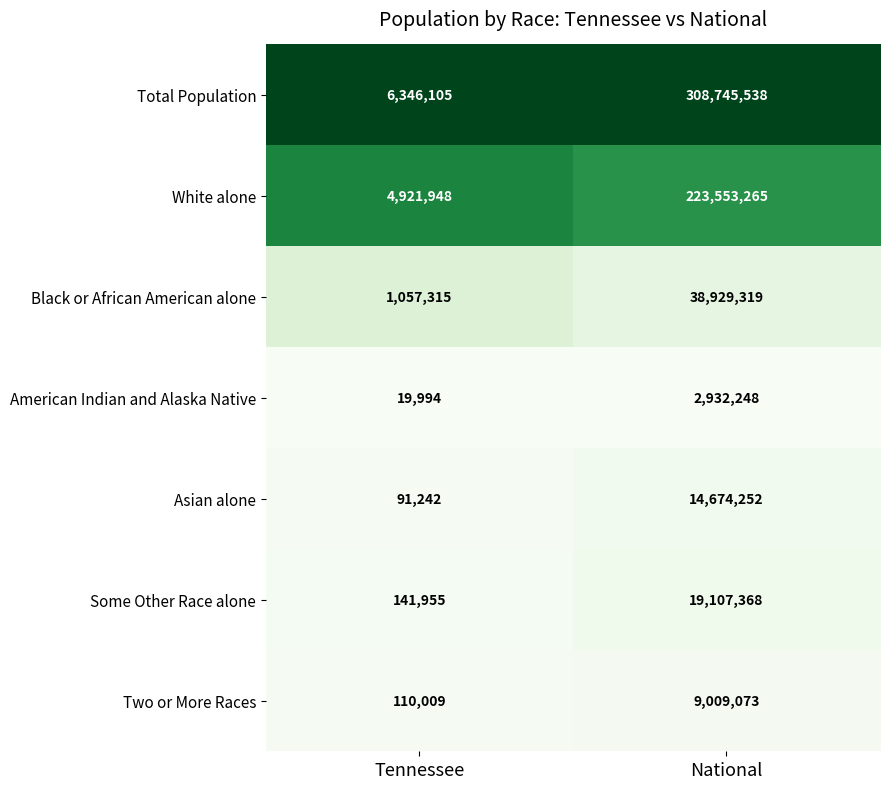

What is the total value across all series at Tennessee?

12688568